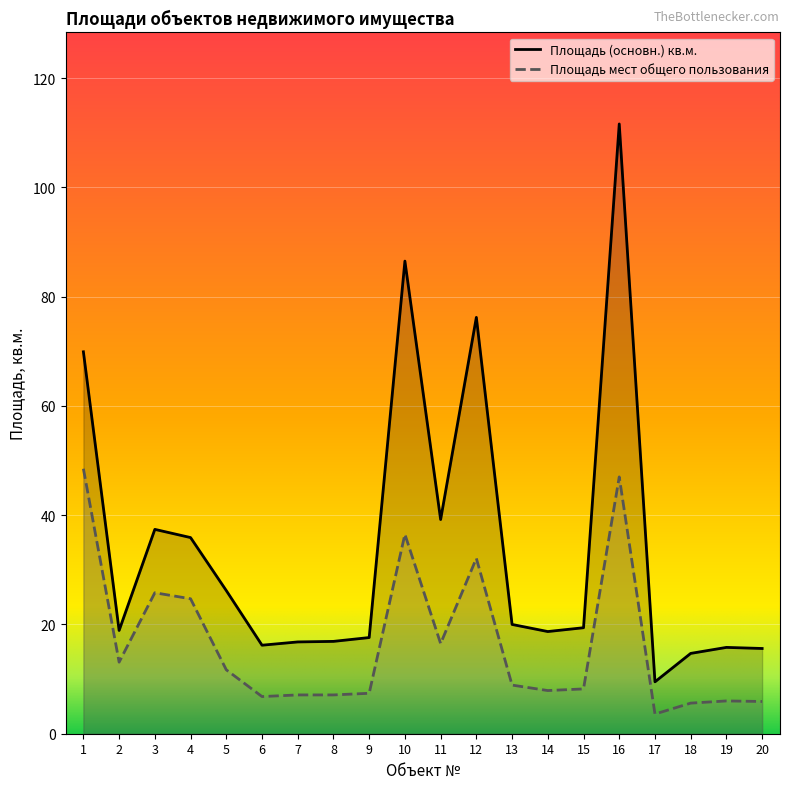

What is the difference between the highest and lowest values at 7?

9.7